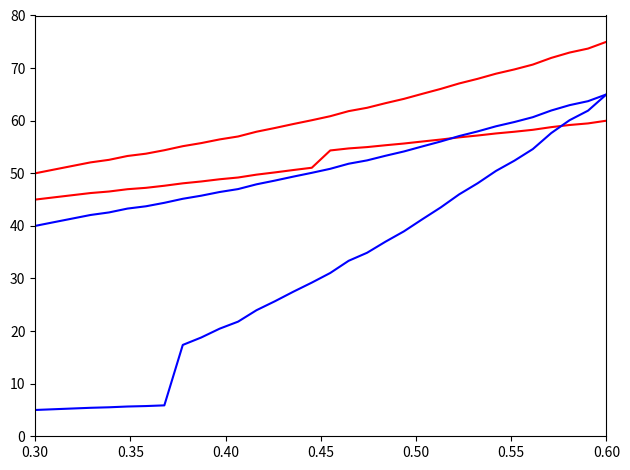

The blue_series_1 series shows 50.8 at 20. True or false?

False